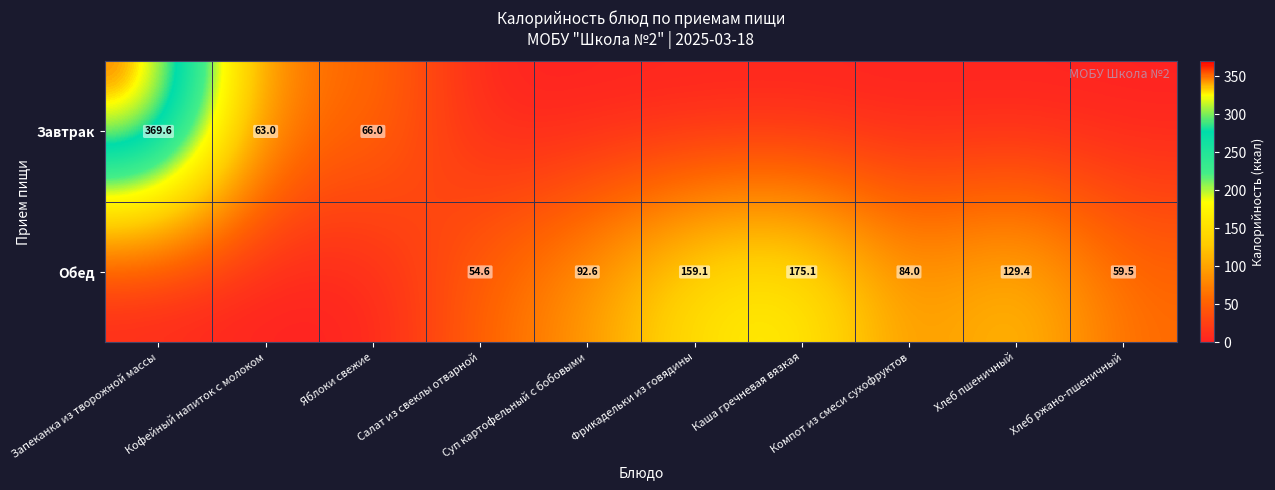

At which label does Завтрак reach its minimum?

Салат из свеклы отварной